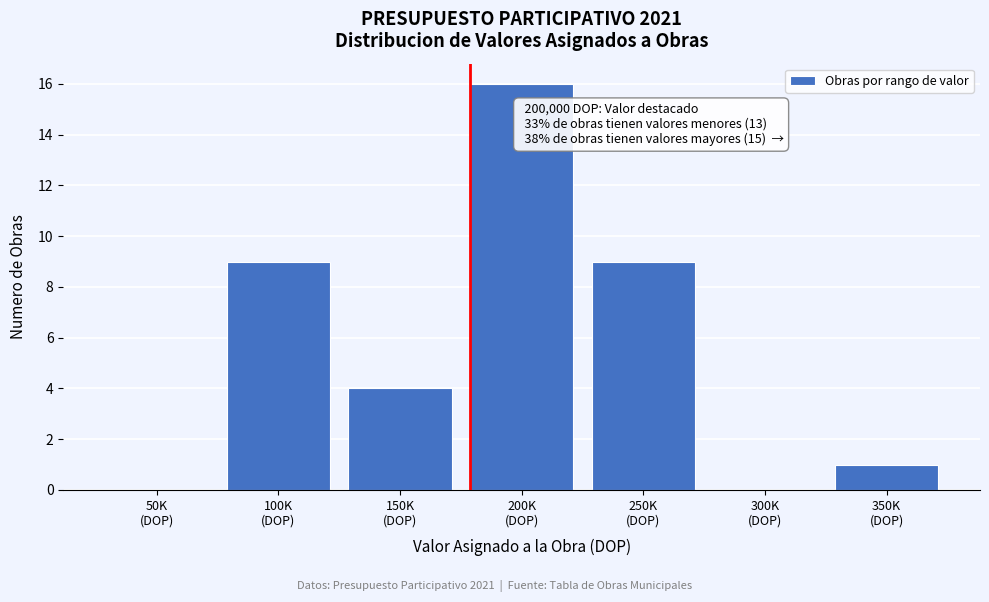

What is the sum of all values?

39